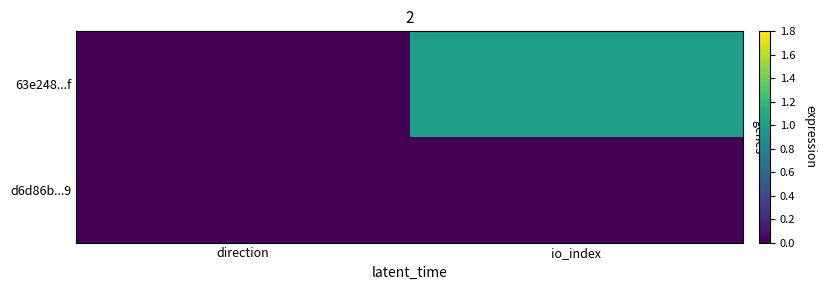

Which has a higher value, direction or io_index?

io_index